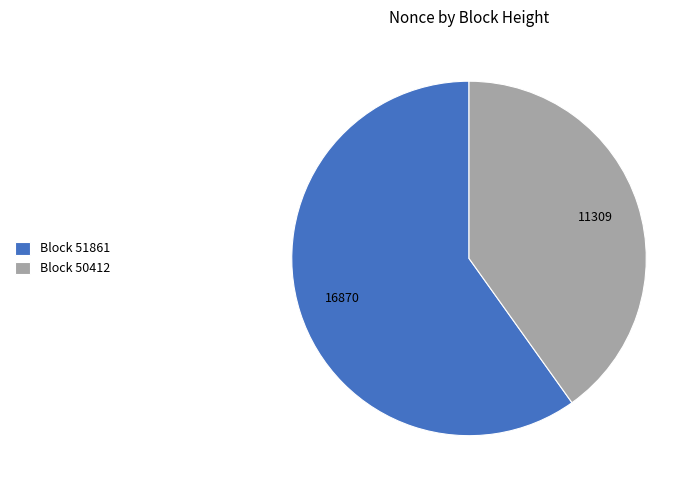

What is the ratio of the value at Block 51861 to the value at Block 50412?

1.5